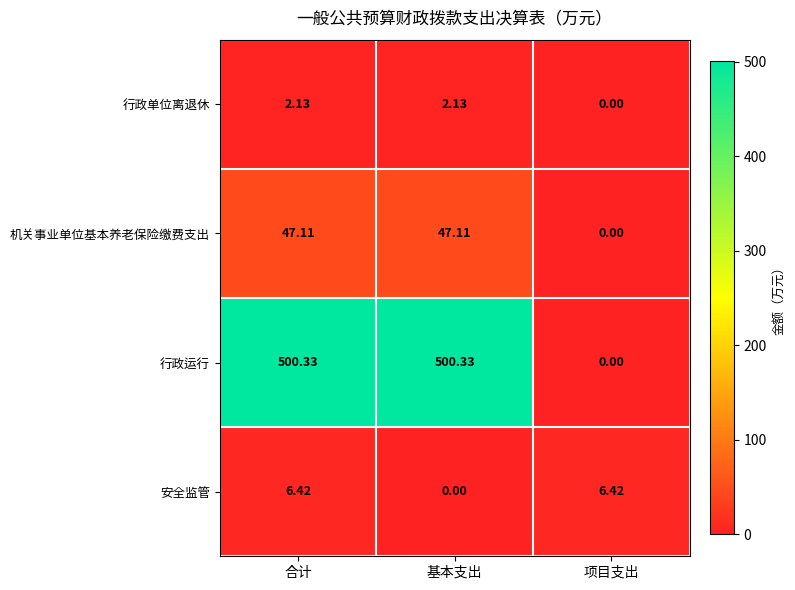

Between 基本支出 and 项目支出, which series saw the biggest shift?

行政运行